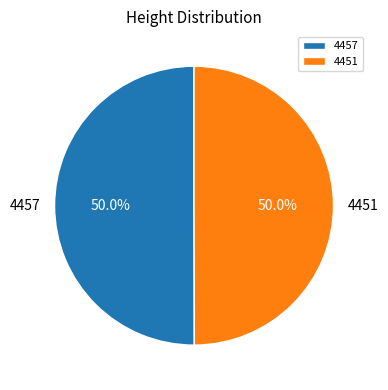

To the nearest percent, what is the combined percentage of 4451 and 4457?

100%